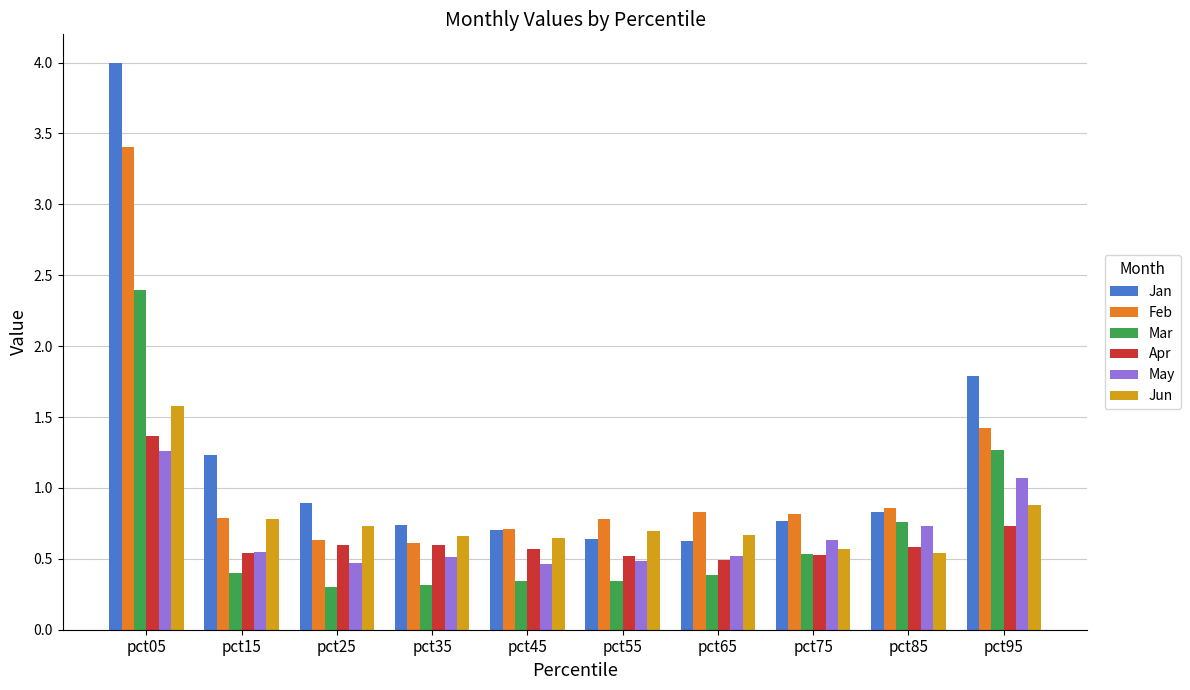

What are all the series names shown in the legend?

Jan, Feb, Mar, Apr, May, Jun